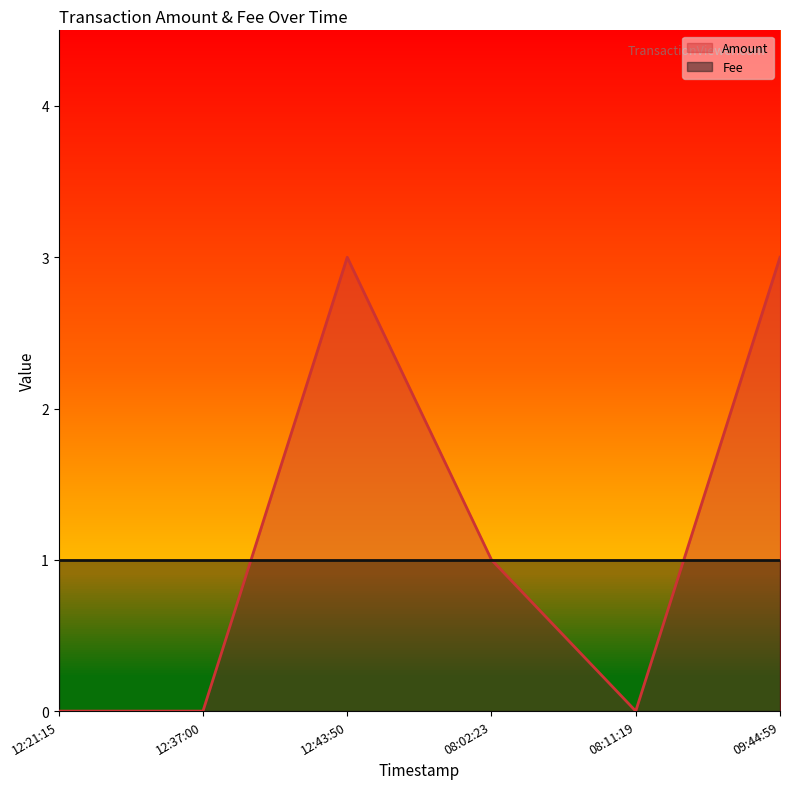

The value of Amount at 12:43:50 is 3. True or false?

True